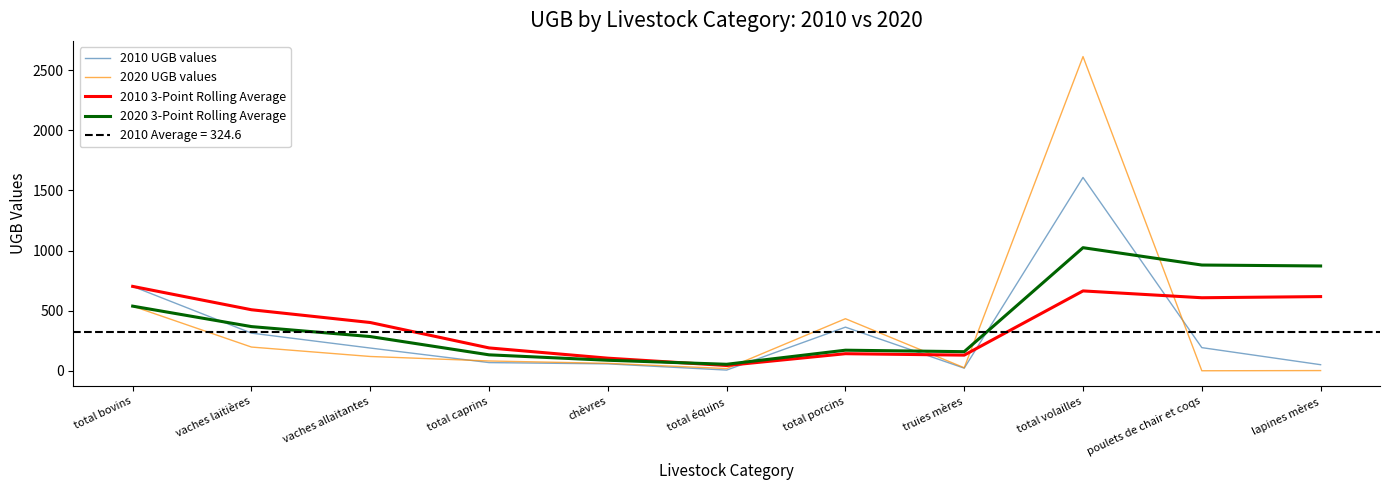

Rank the series by their maximum value, from highest to lowest.

2020 UGB values, 2010 UGB values, 2020 3-Point Rolling Average, 2010 3-Point Rolling Average